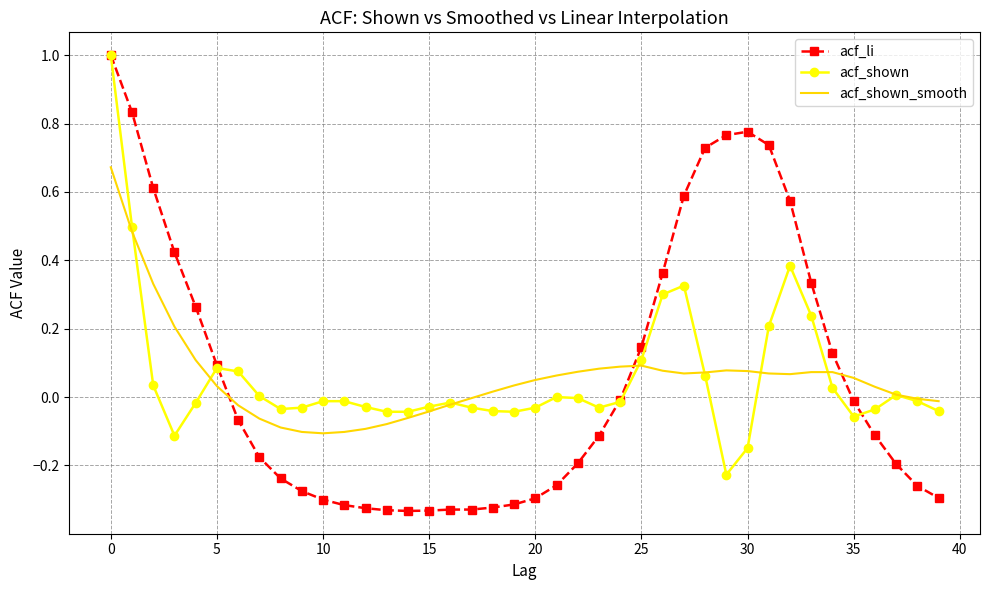

What is the greatest value displayed?

1.0